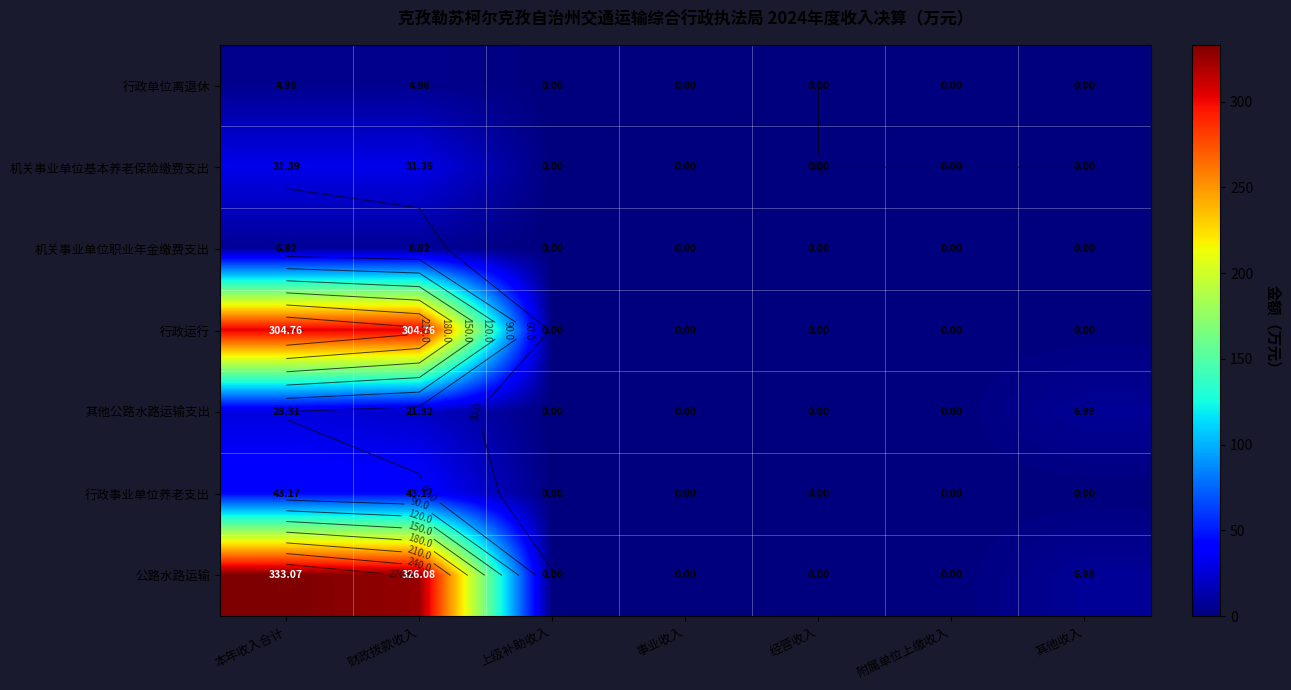

At how many categories does at least one series exceed 94?

2